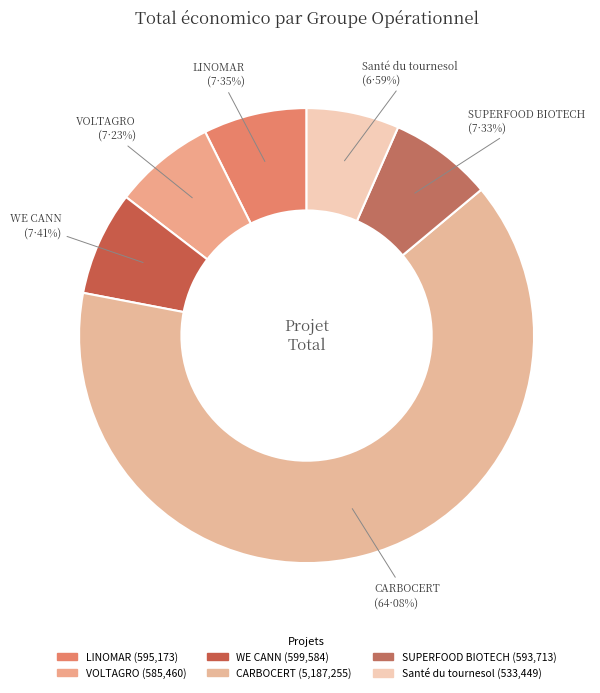

True or false: WE CANN accounts for 14% of the total.

False